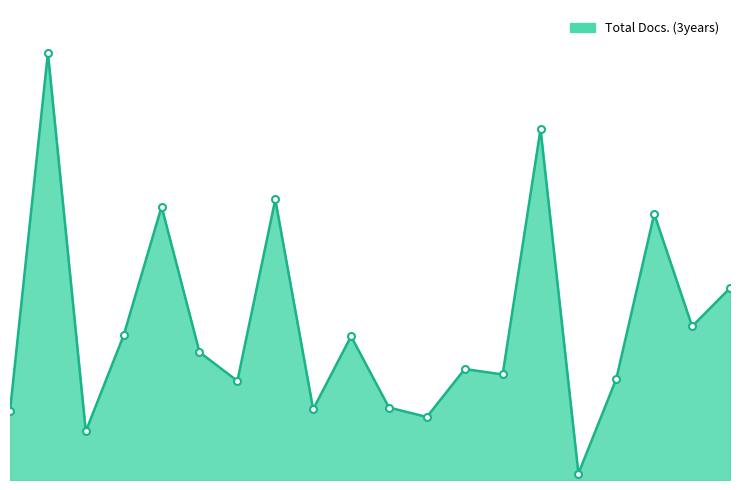

Rank the categories by value from highest to lowest.

2, 15, 8, 5, 18, 20, 19, 4, 10, 6, 13, 14, 17, 7, 11, 9, 1, 12, 3, 16